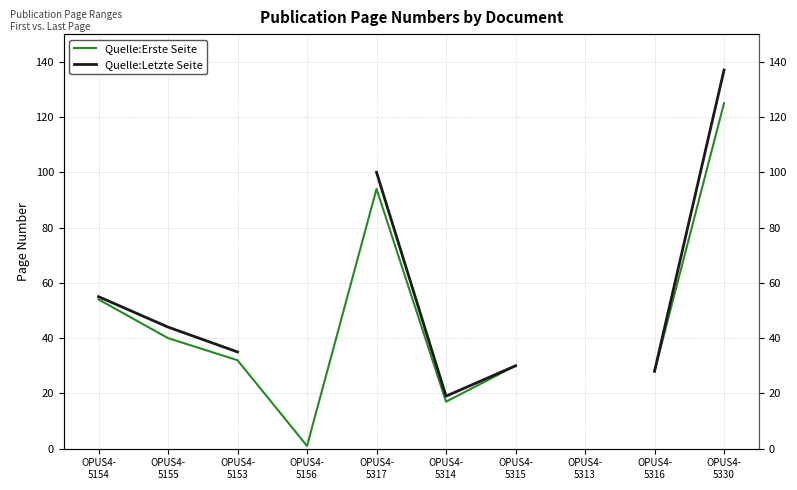

Where is the first local maximum for Quelle:Erste Seite?

OPUS4-
5317